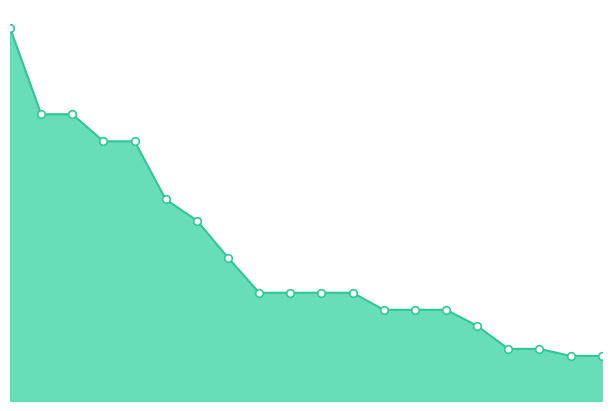

Is this an area chart (filled region under the line)?

Yes